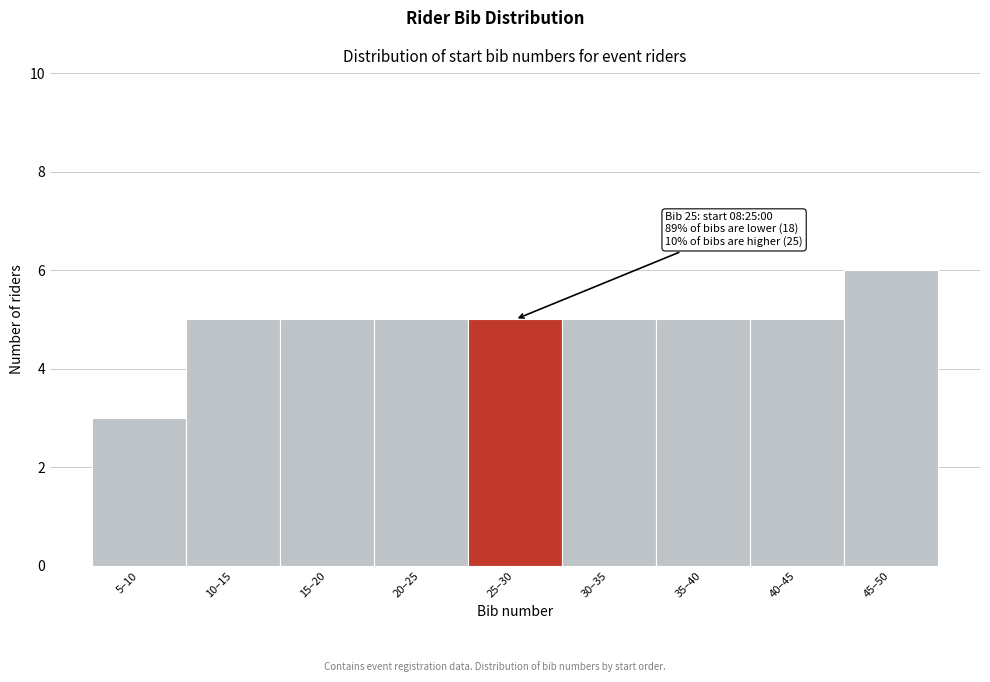

Reading left to right, list all the values displayed in this chart.

3	5	5	5	5	5	5	5	6